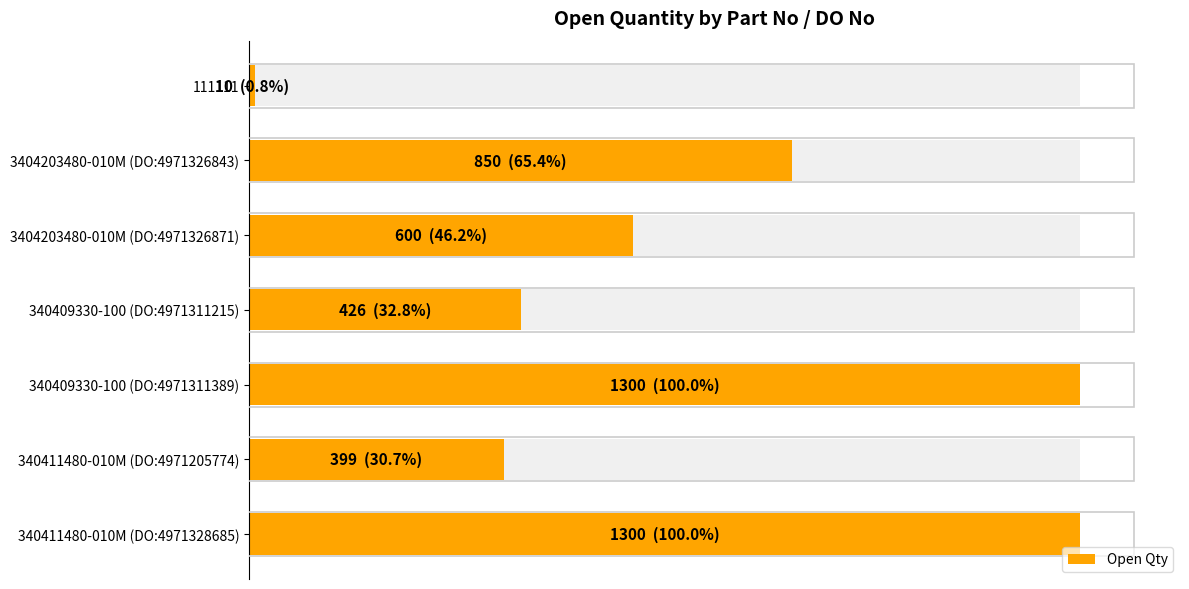

The chart shows a value of 244 at 340409330-100 (DO:4971311215). True or false?

False